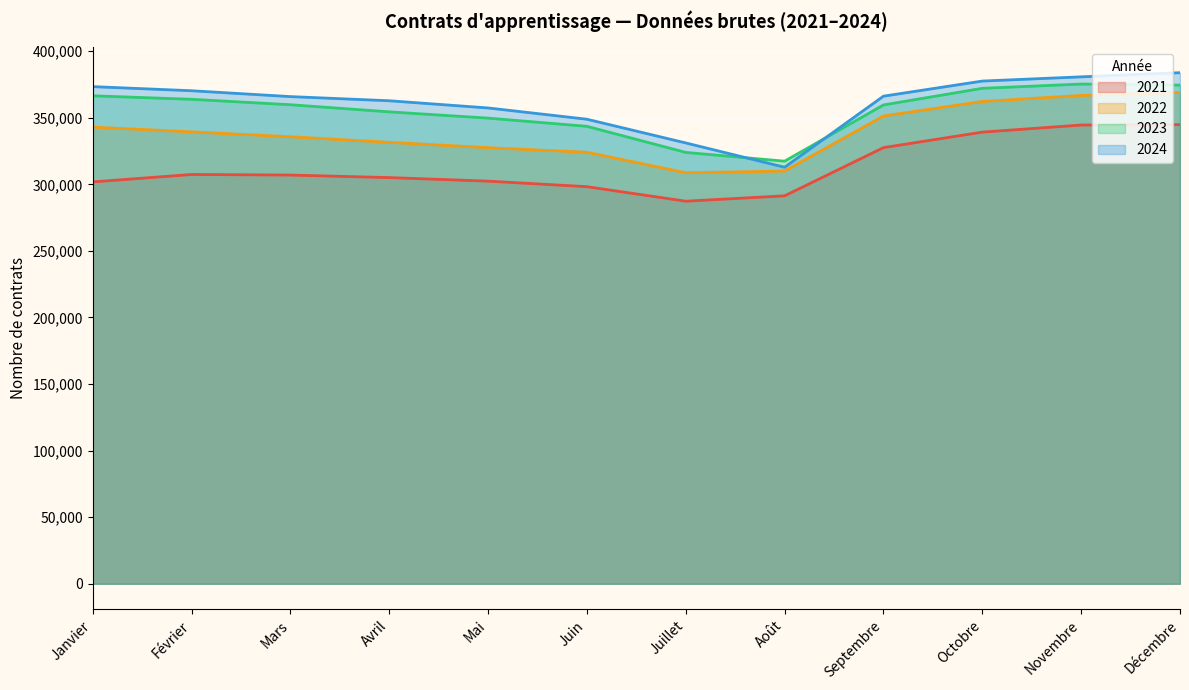

What is the difference between the highest and lowest values at Novembre?

36198